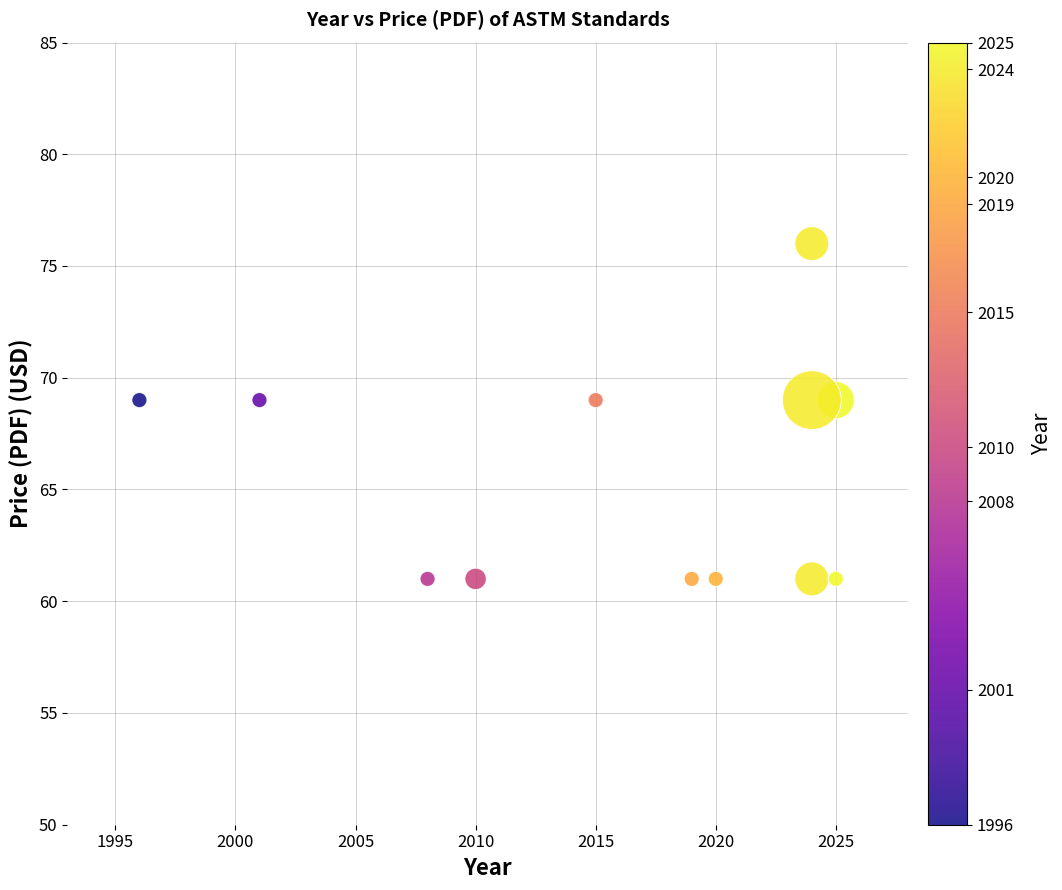

What is the range of X values (max minus min)?

29